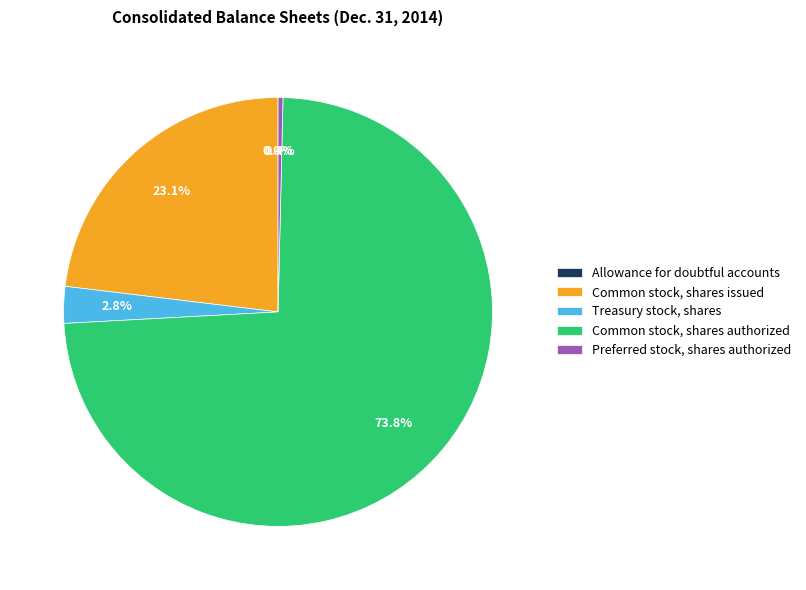

Which slice is the largest?

Common stock, shares authorized